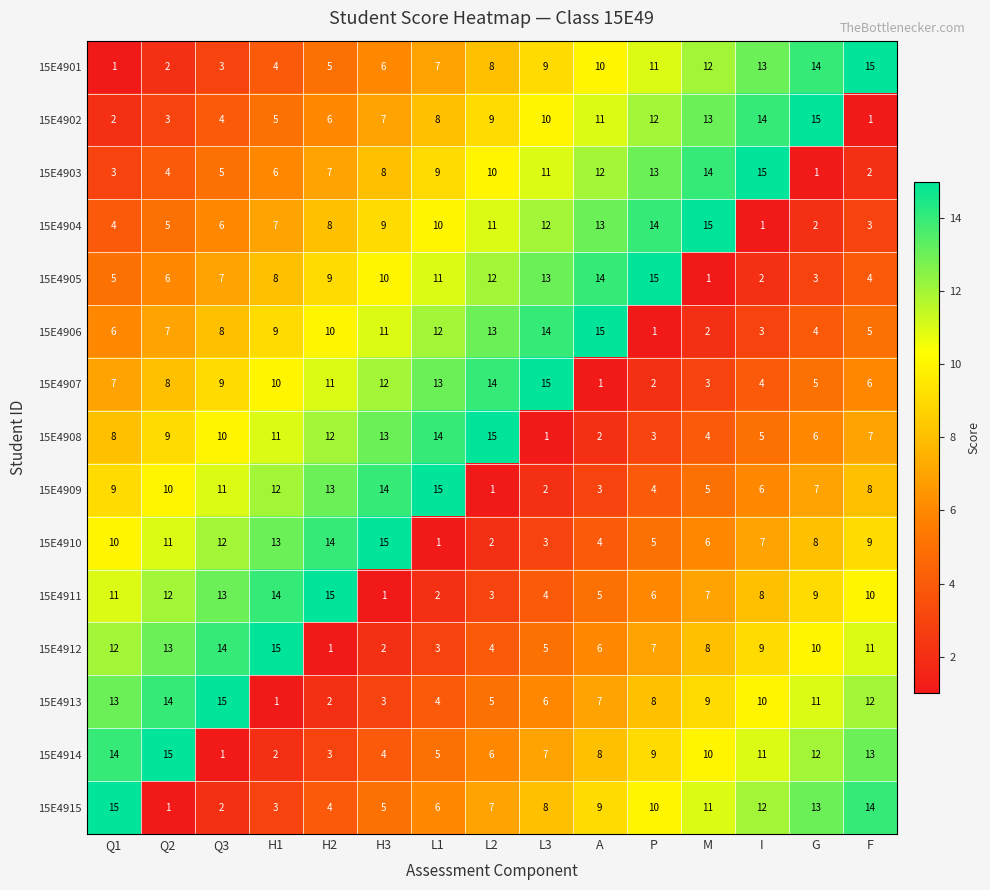

Is it true that 15E4915 equals 3 at H3?

False